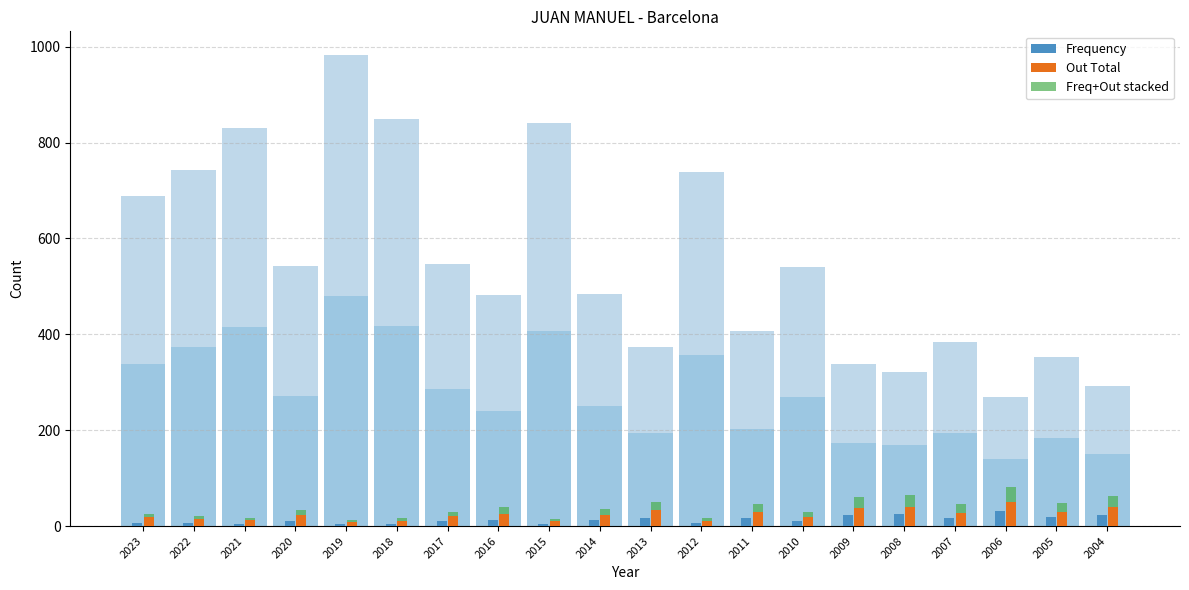

Reading right to left, transcribe all the data shown in this chart.

Frequency: 23	18	31	17	25	23	11	17	6	17	12	5	13	10	5	4	10	5	6	7
Out Total: 40	30	51	28	39	37	18	29	11	33	23	10	26	20	11	9	24	12	15	18
Freq+Out stacked: 23	18	31	17	25	23	11	17	6	17	12	5	13	10	5	4	10	5	6	7